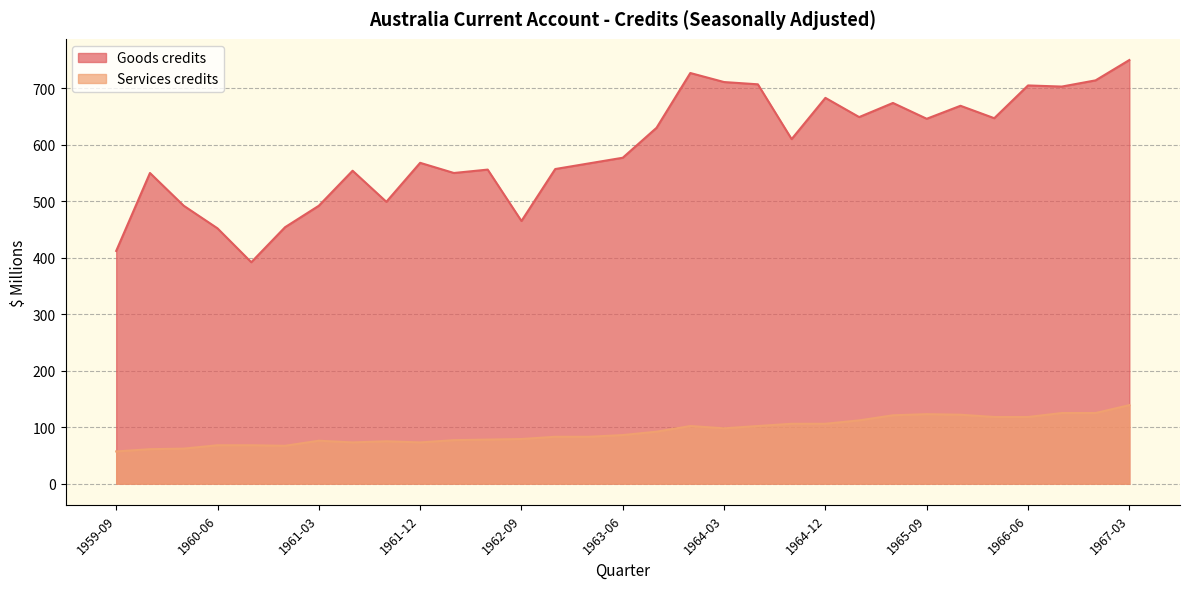

At which label does Services credits reach its minimum?

1959-09